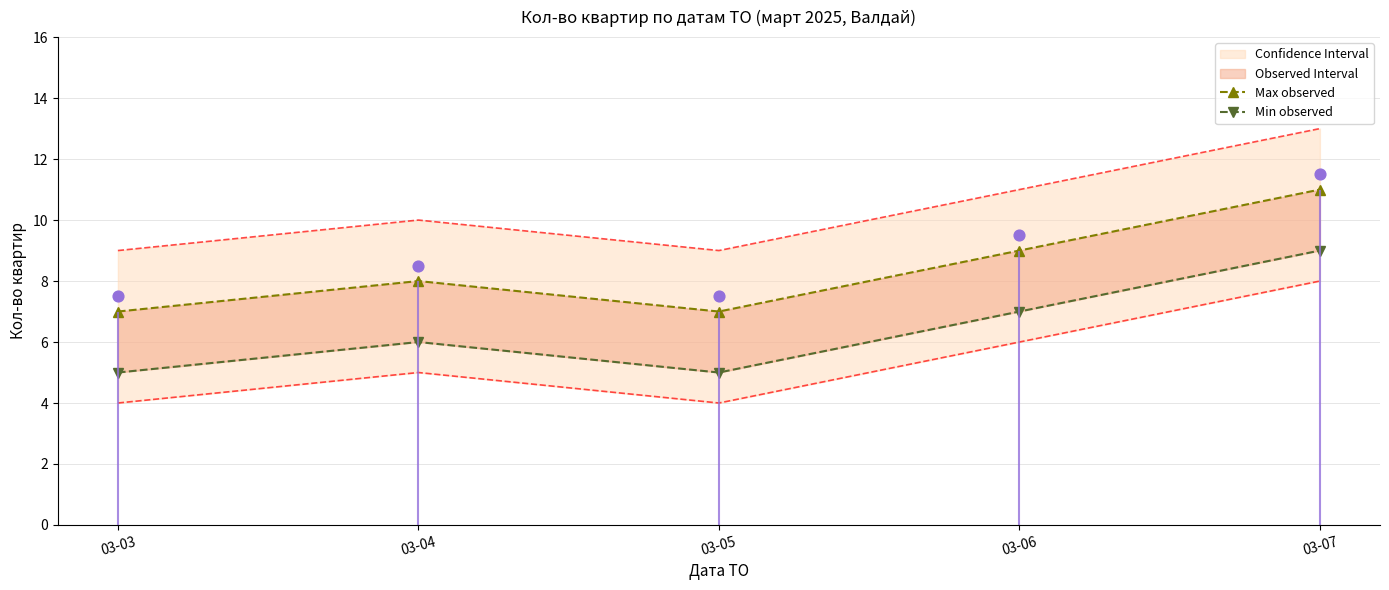

Which series reaches the minimum Y coordinate?

Min observed